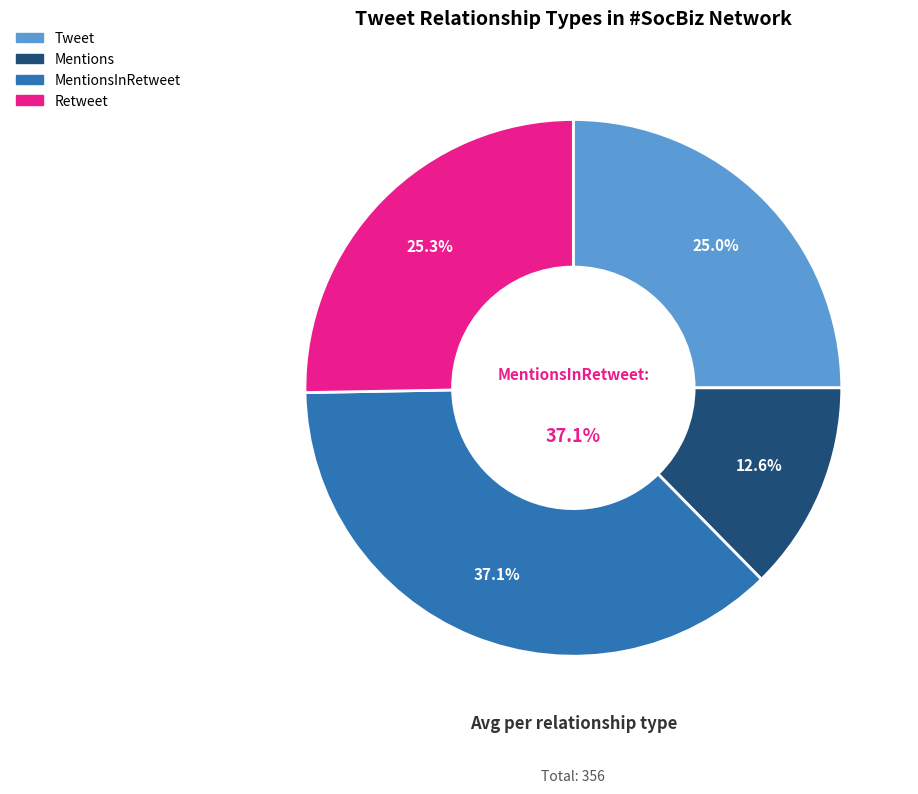

To the nearest percent, what portion does Mentions represent?

13%